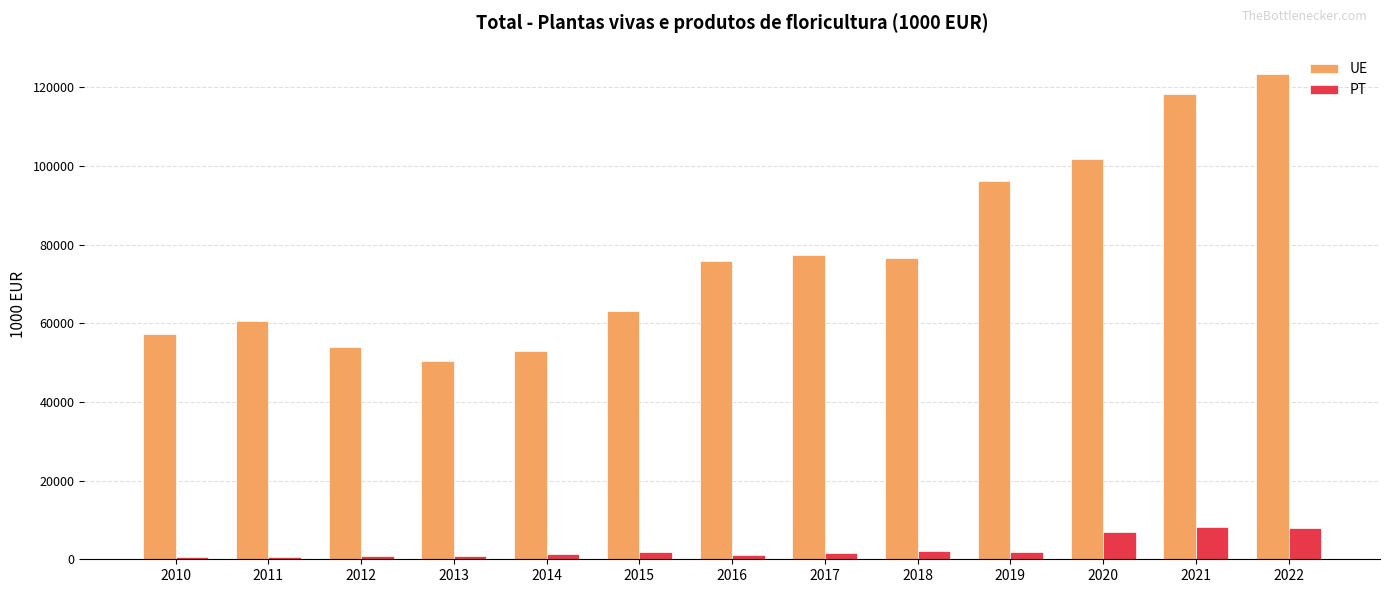

At 2021, list the series in order from largest to smallest.

UE, PT